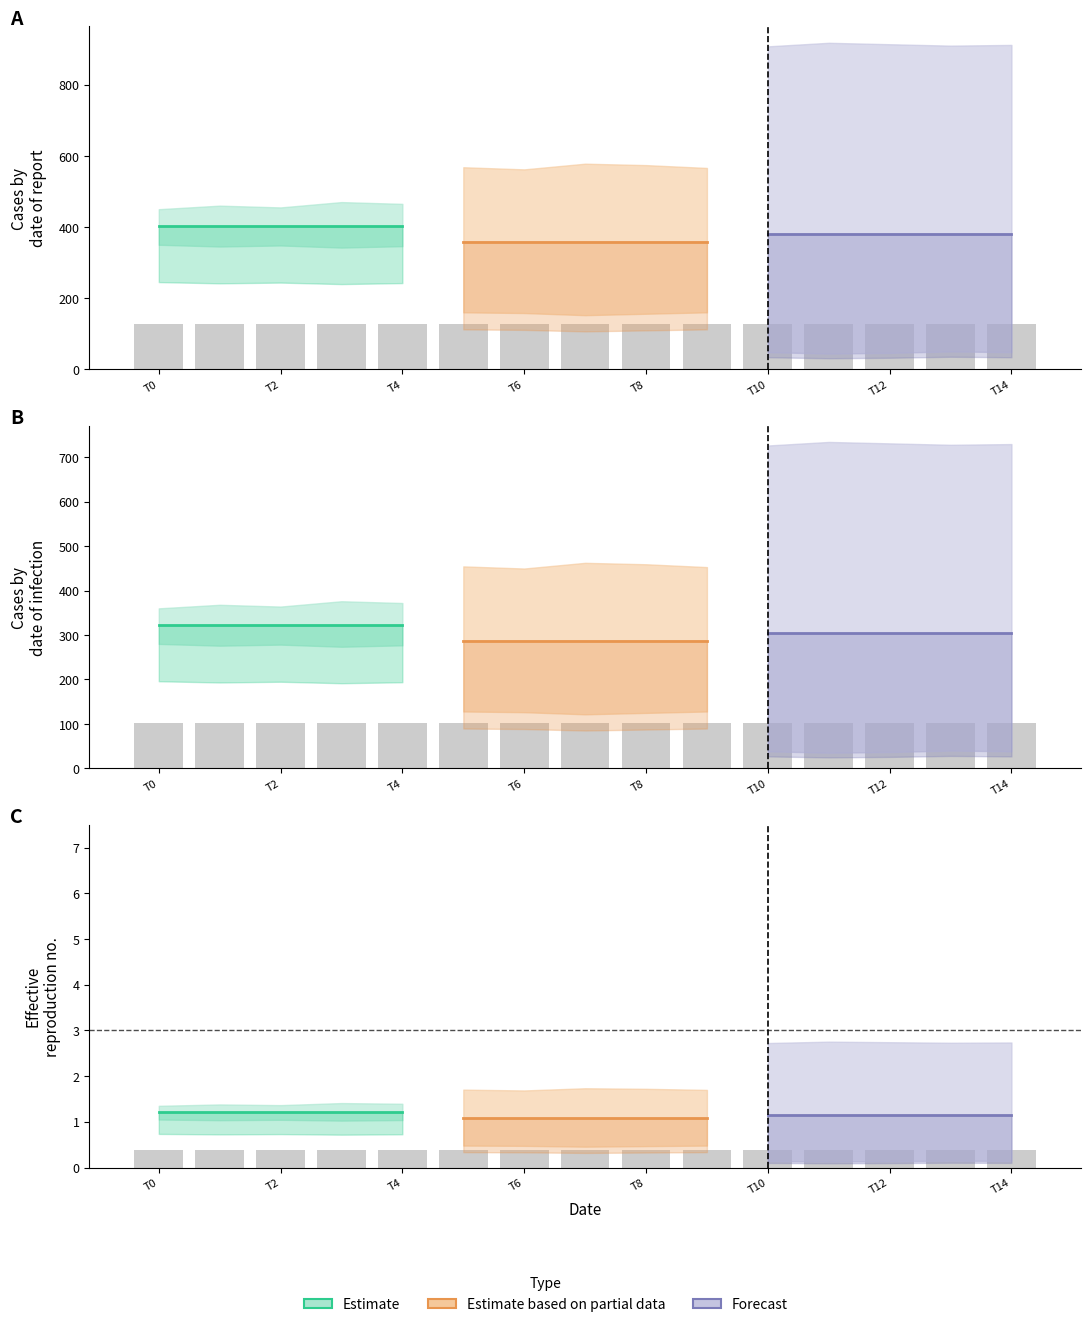

Read the col_1 (Forecast) value at T2.

1.1